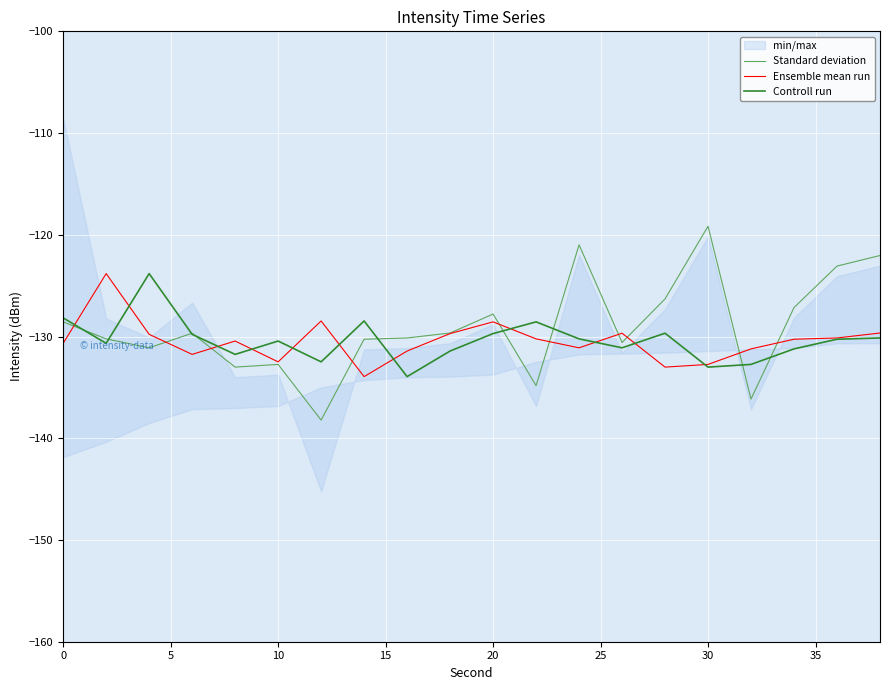

Read the Ensemble mean run value at 30.

-132.7